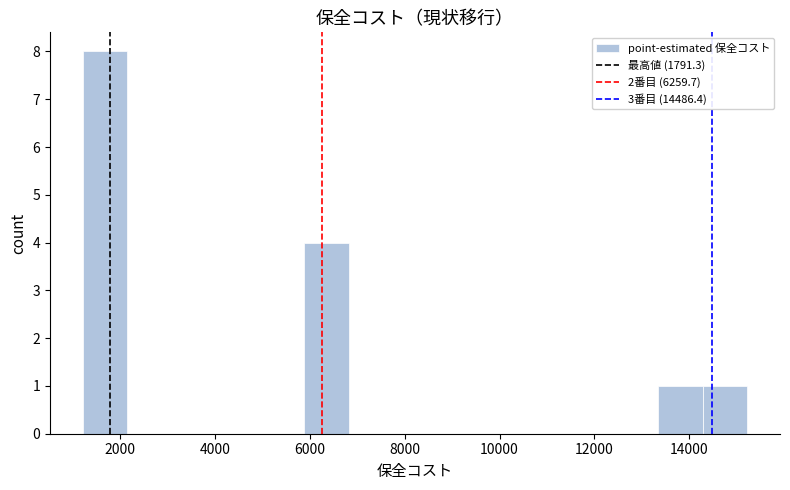

How tall is the bar that spans 5800 to 6800 on the x-axis? Neither the bar edges nor the heights are printed on the chart, so give them approximately, as read against the axes.

4